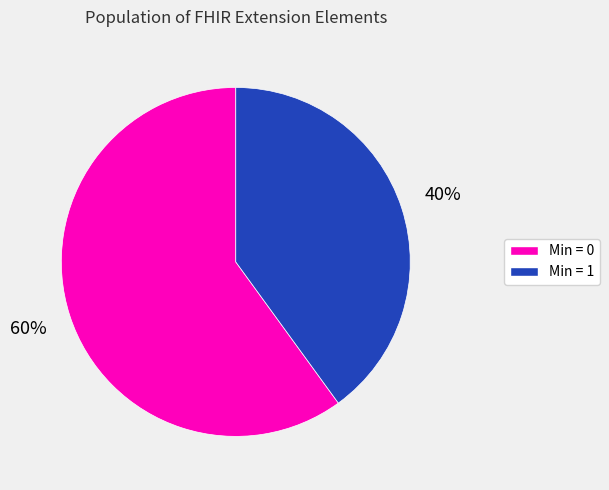

To the nearest percent, what is the average slice percentage?

50%